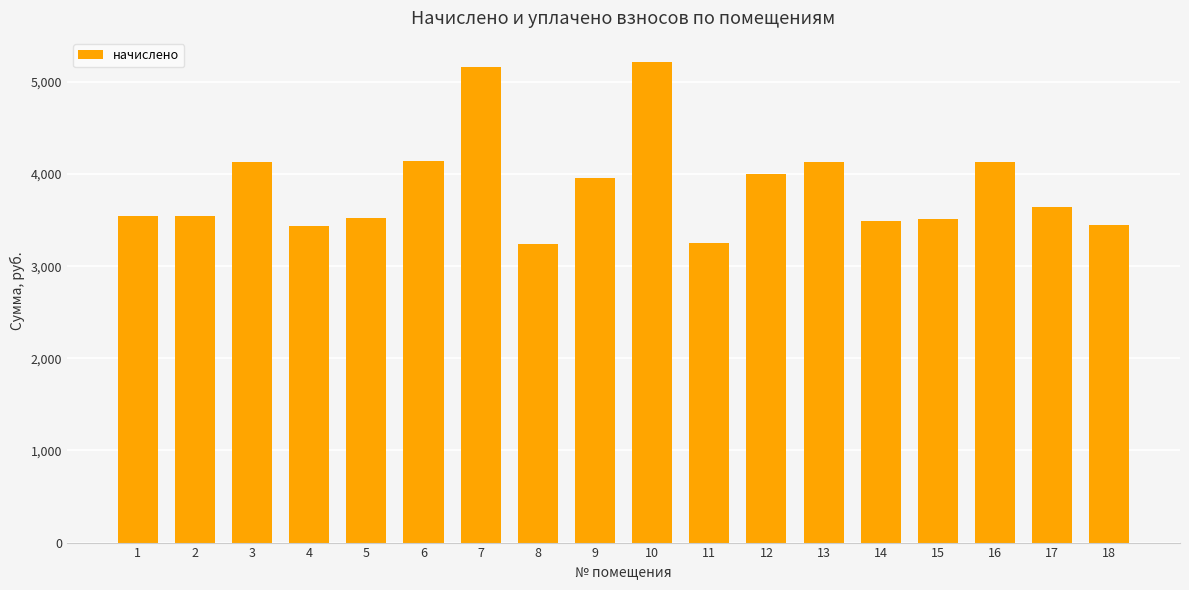

How many bars are there in total?

18